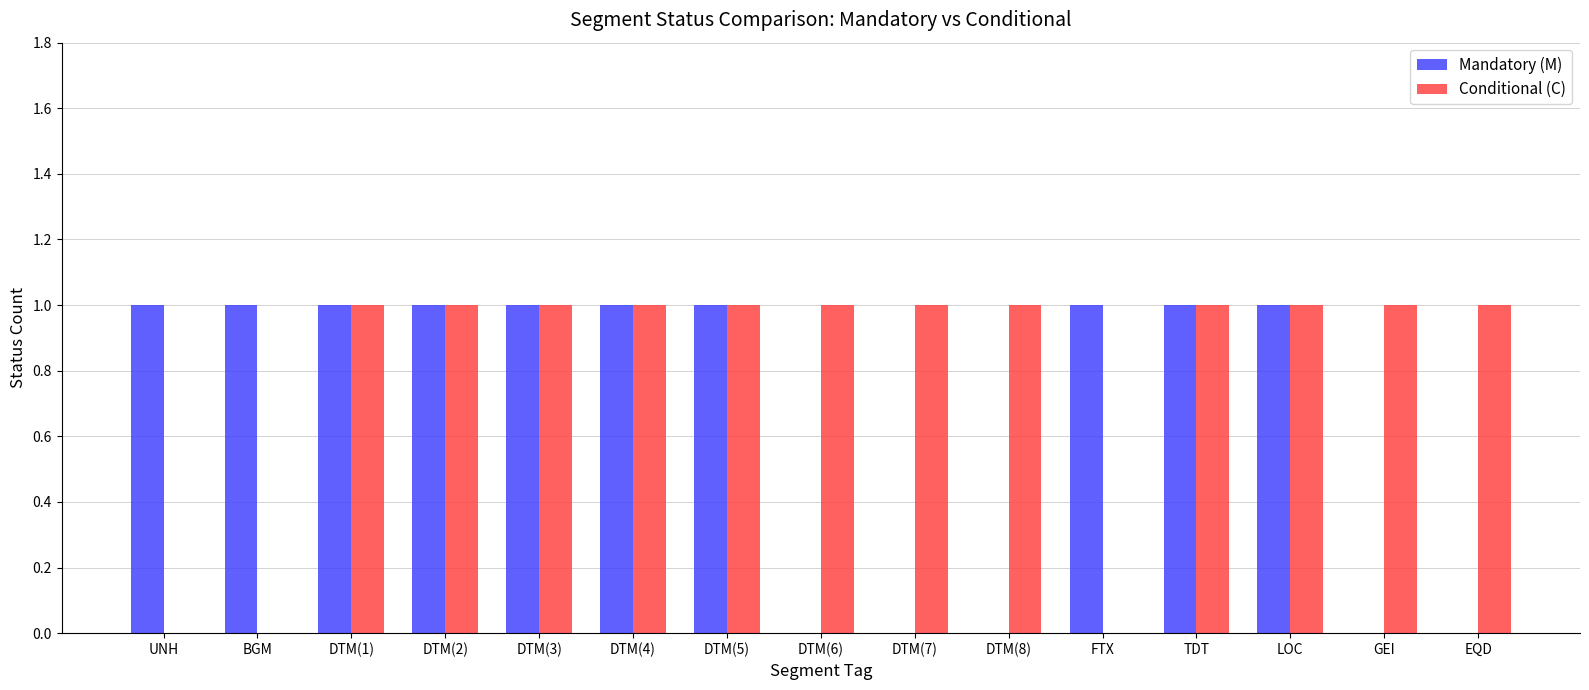

How many distinct data groups are displayed?

2